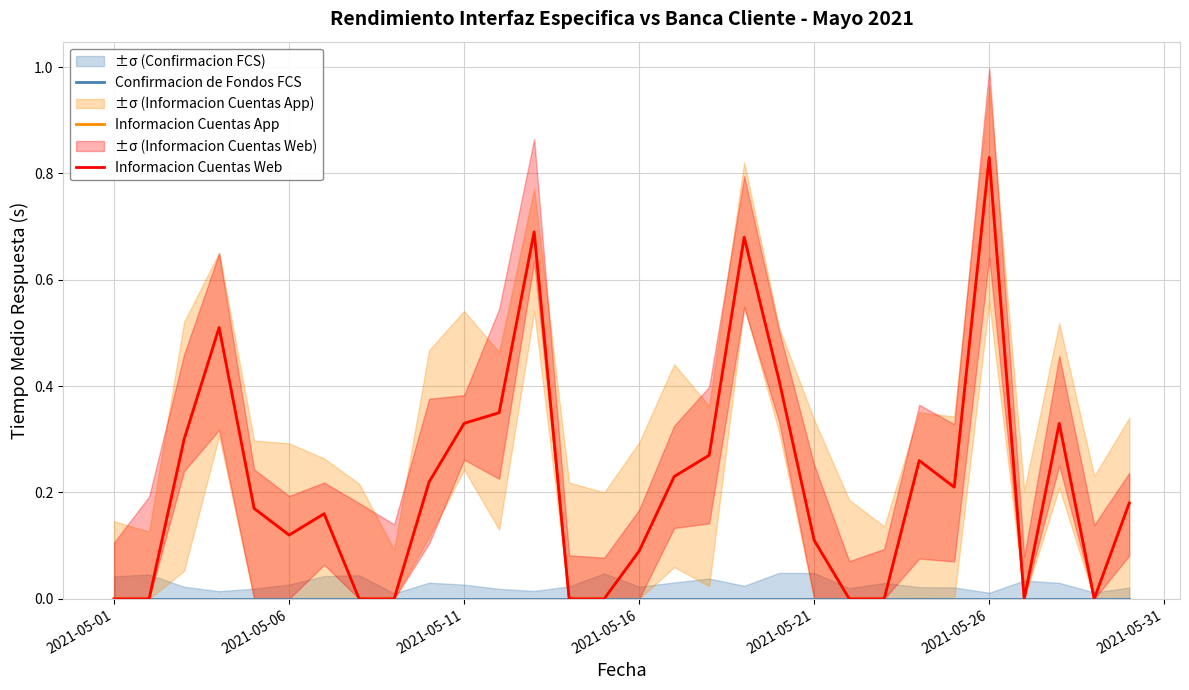

Count the number of categories in the chart.

30